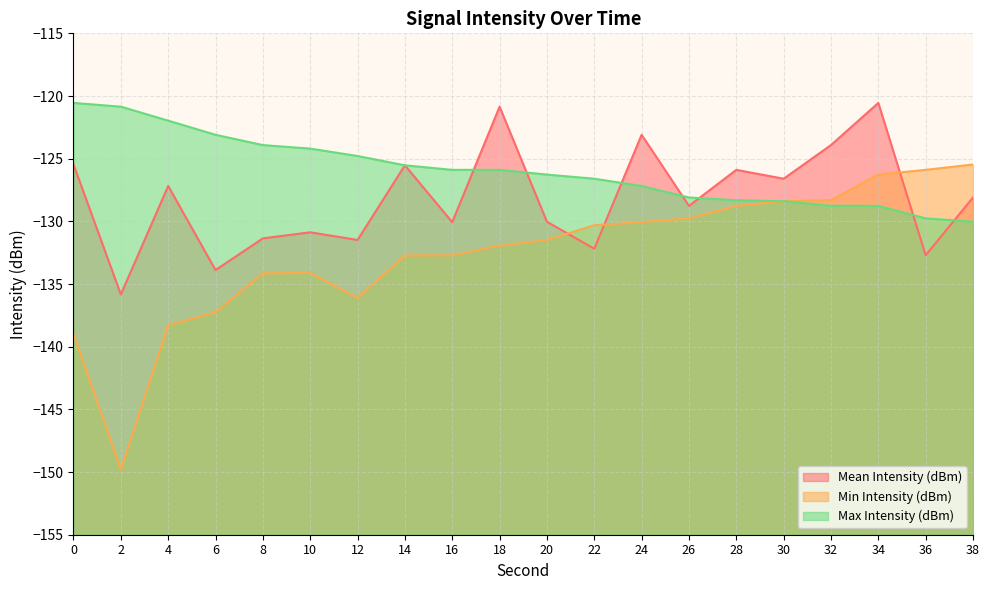

What is the value of the Mean Intensity (dBm) point at the 7th from the left?

-131.5